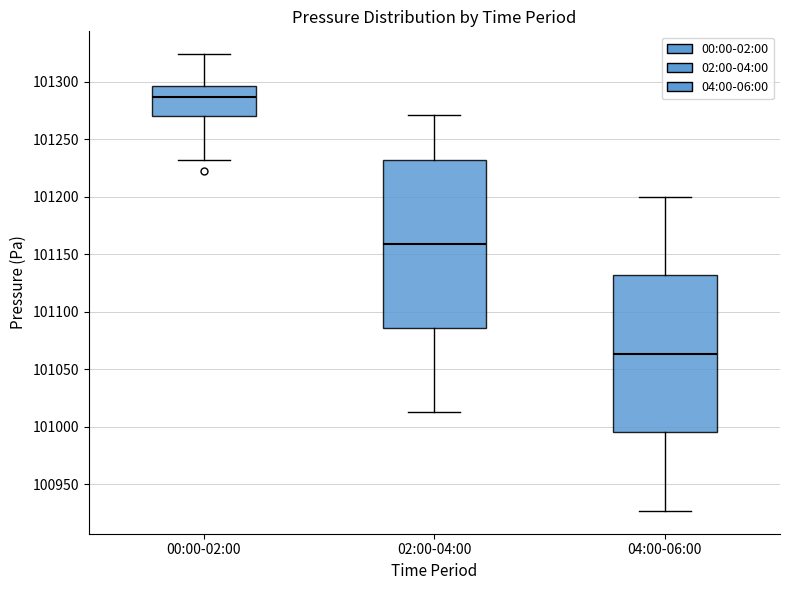

Which box is the tallest, from its lower edge to its upper edge?

02:00-04:00